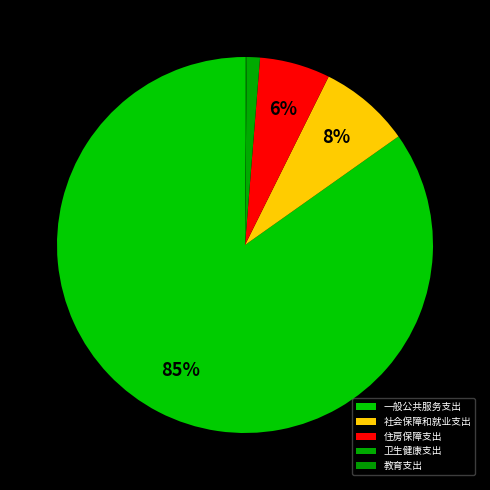

Approximately how many times larger is the value at 一般公共服务支出 compared to 卫生健康支出?

75.4